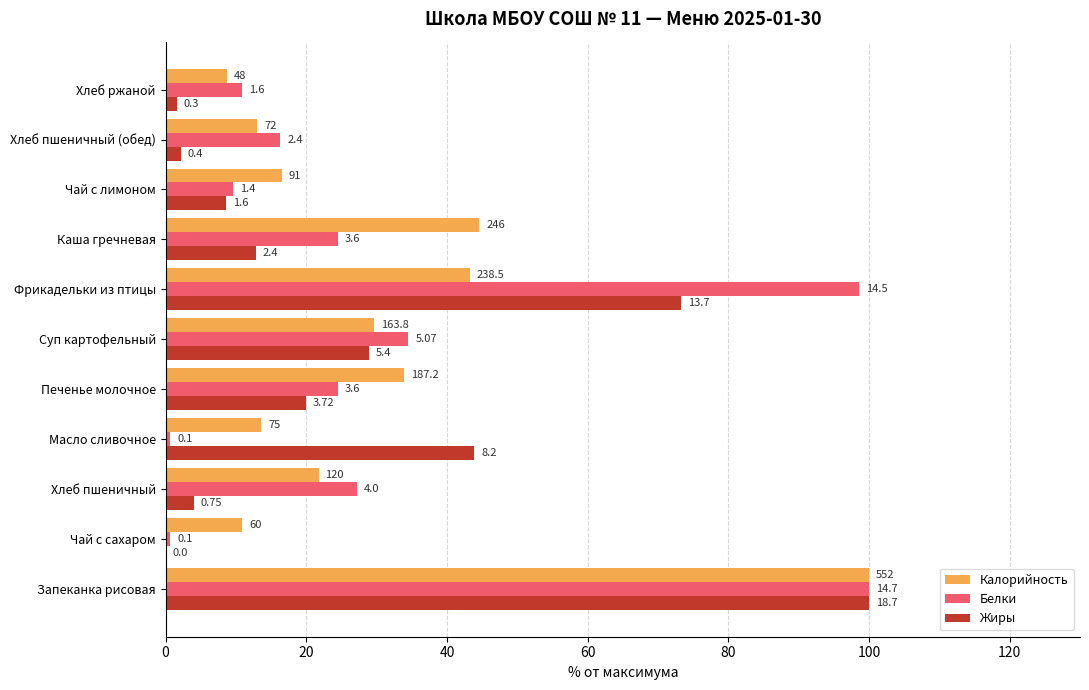

What are all the series names shown in the legend?

Калорийность, Белки, Жиры